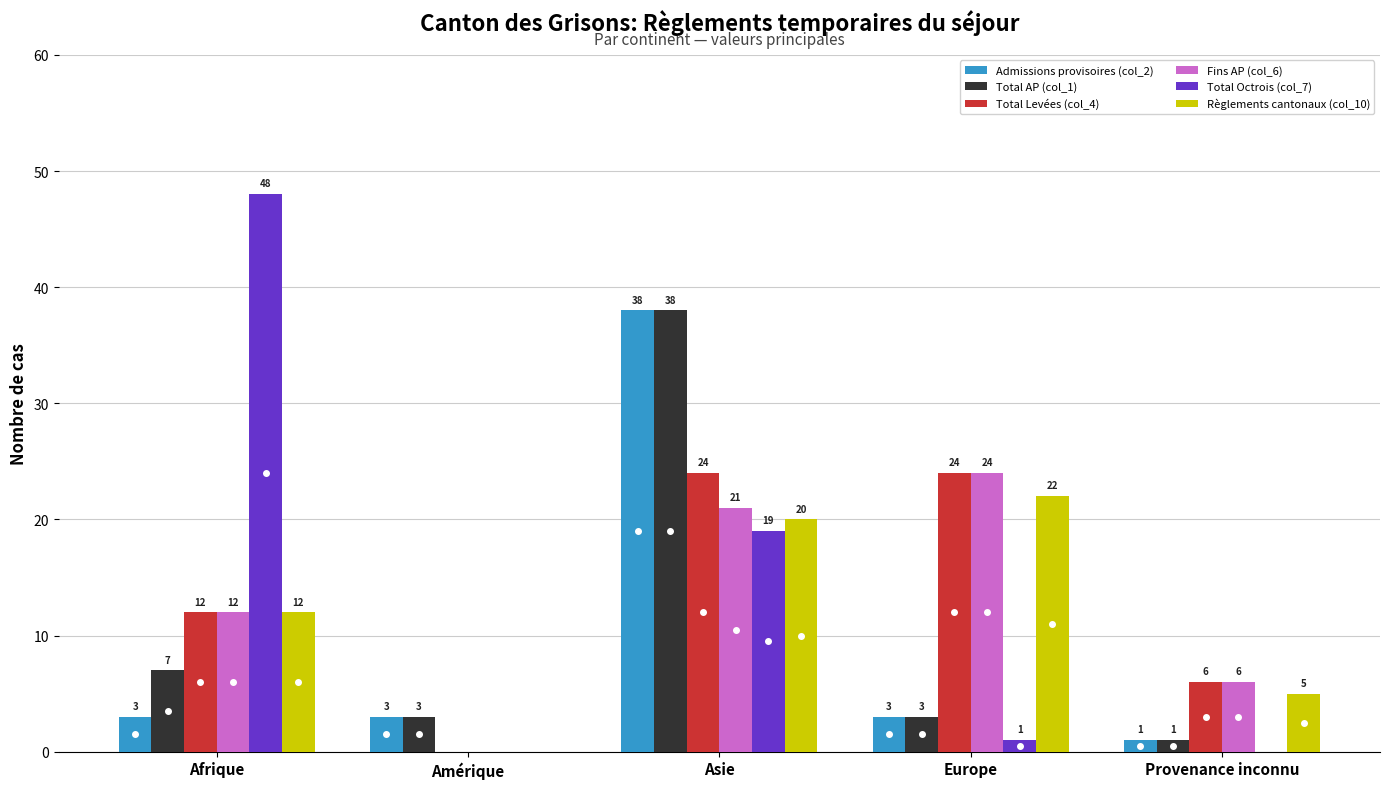

What is the average value of the Admissions provisoires (col_2) series?

10